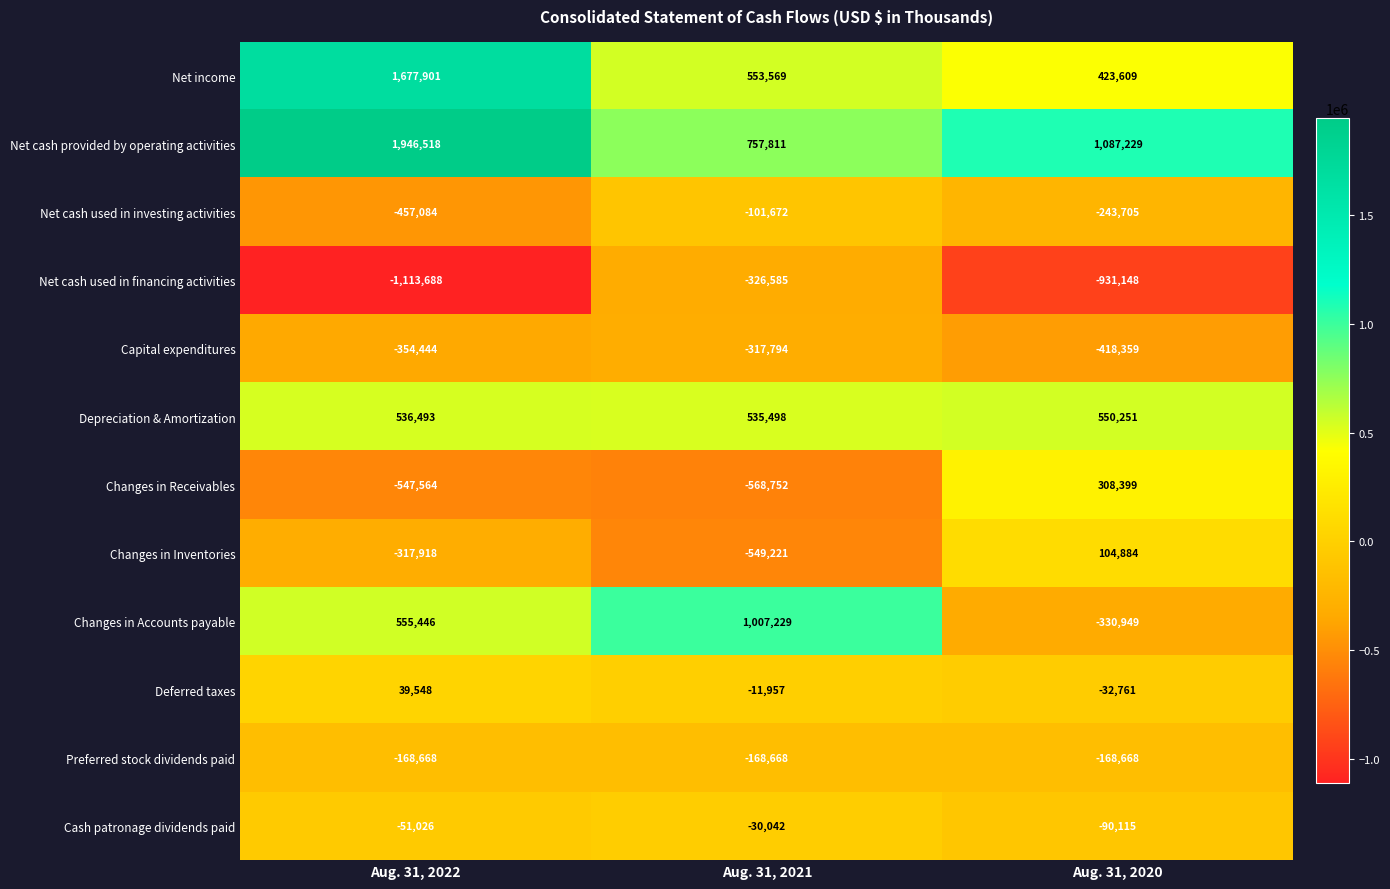

What is the maximum value shown in the chart?

1946518